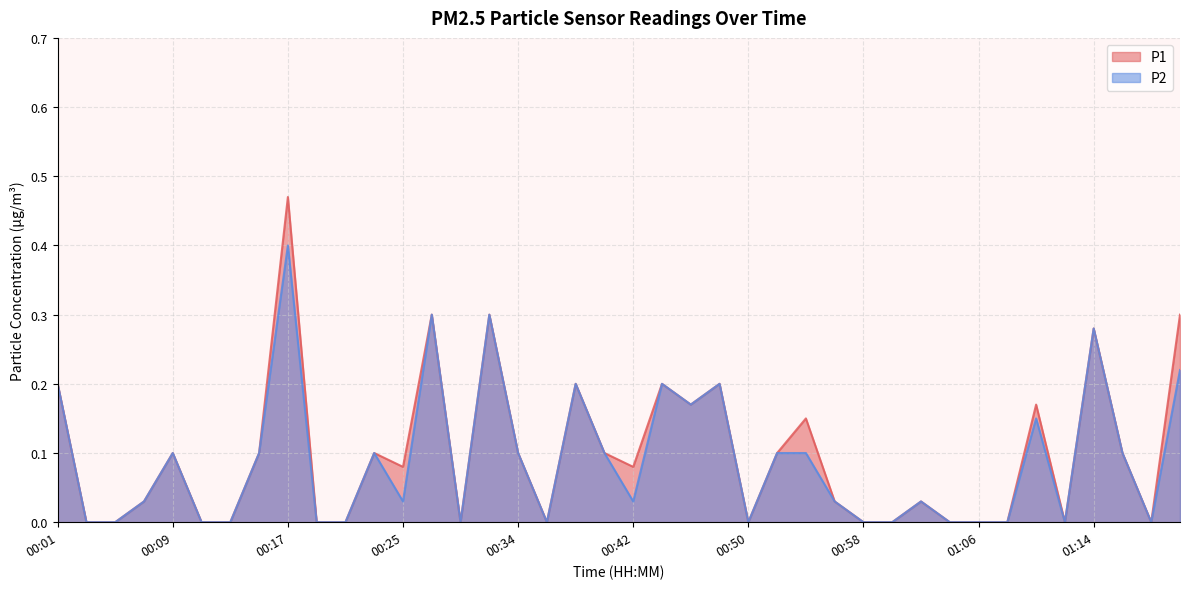

At how many categories does at least one series exceed 0?

24